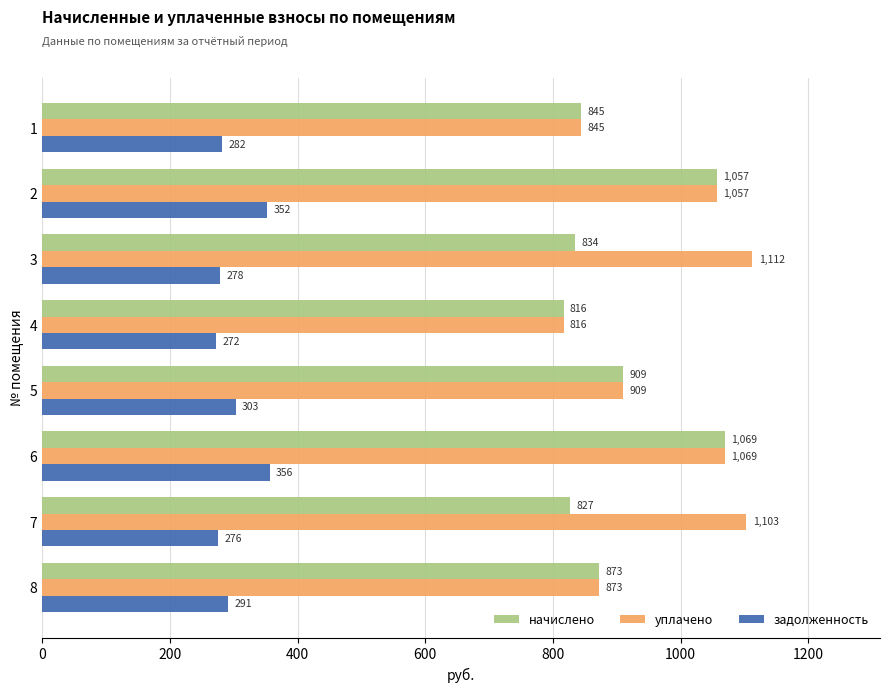

Read the уплачено value at 5.

909.4